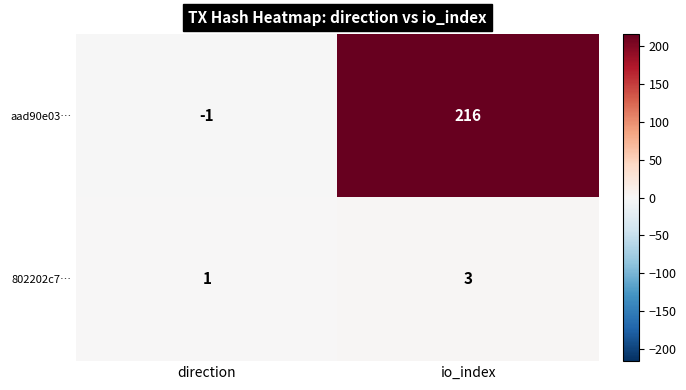

What is the average value of the aad90e03… series?

108